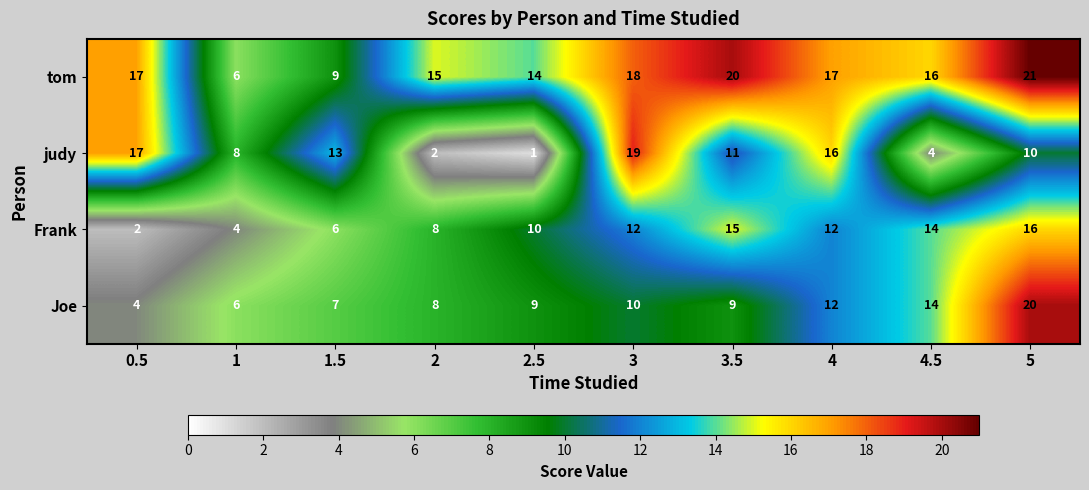

What is the difference between the maximum and second lowest values in the judy series?

17